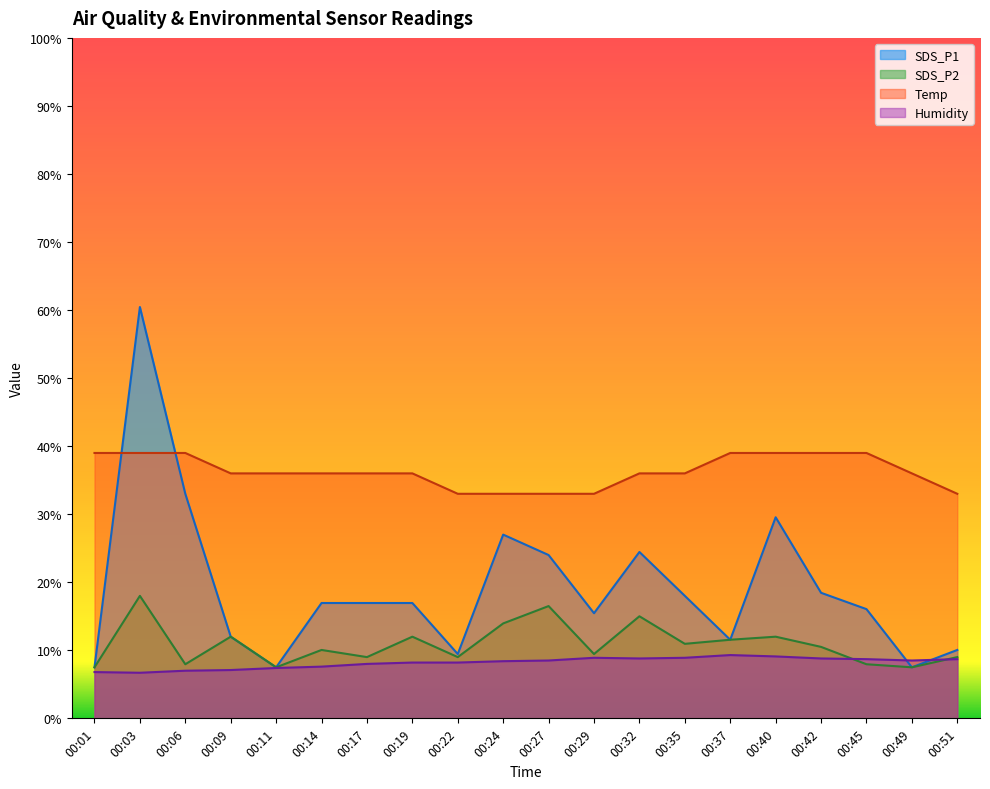

The value of Temp at 00:49 is 49.7. True or false?

False